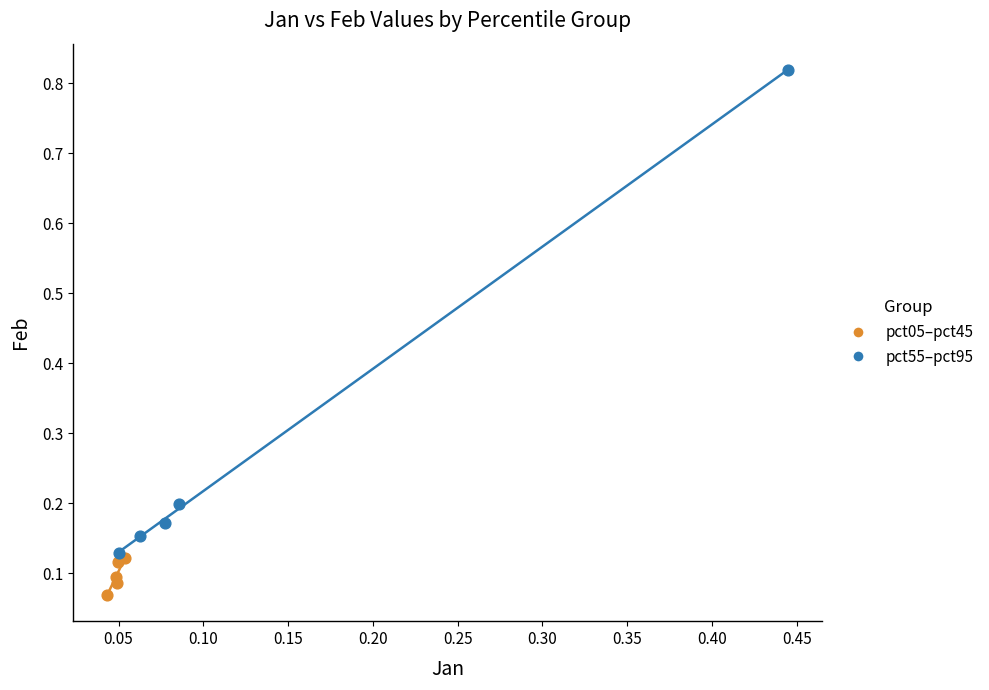

Which series has the widest spread of Y values?

pct55–pct95